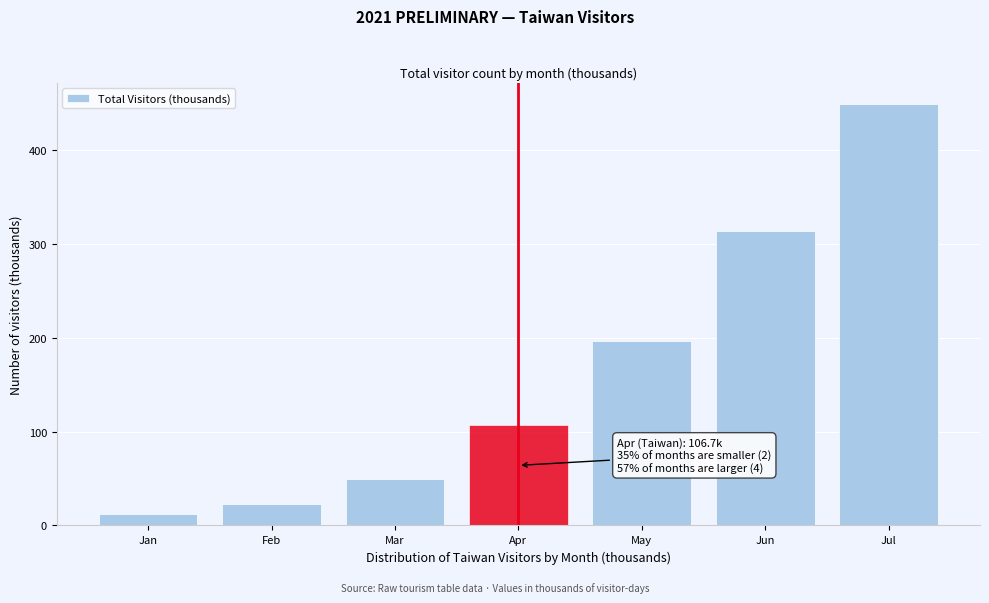

Reading left to right, list all the values displayed in this chart.

11.8	22.6	49.0	106.7	196.8	314.1	449.2